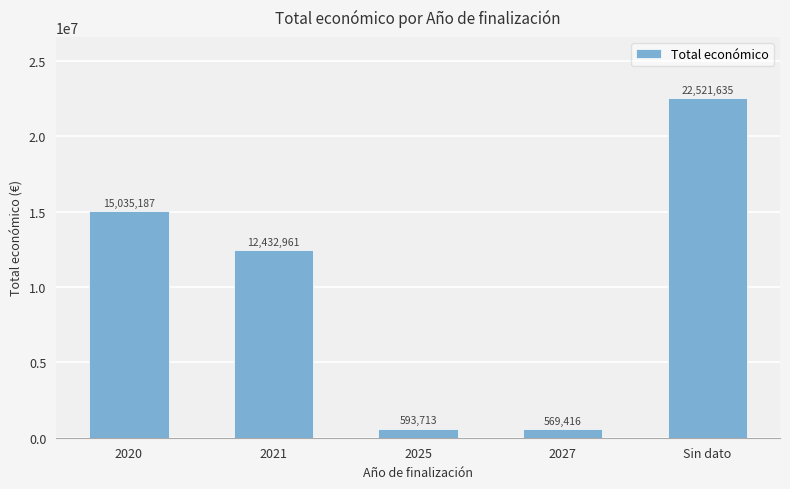

Reading right to left, transcribe all the data shown in this chart.

22521635	569416	593713	12432961	15035187